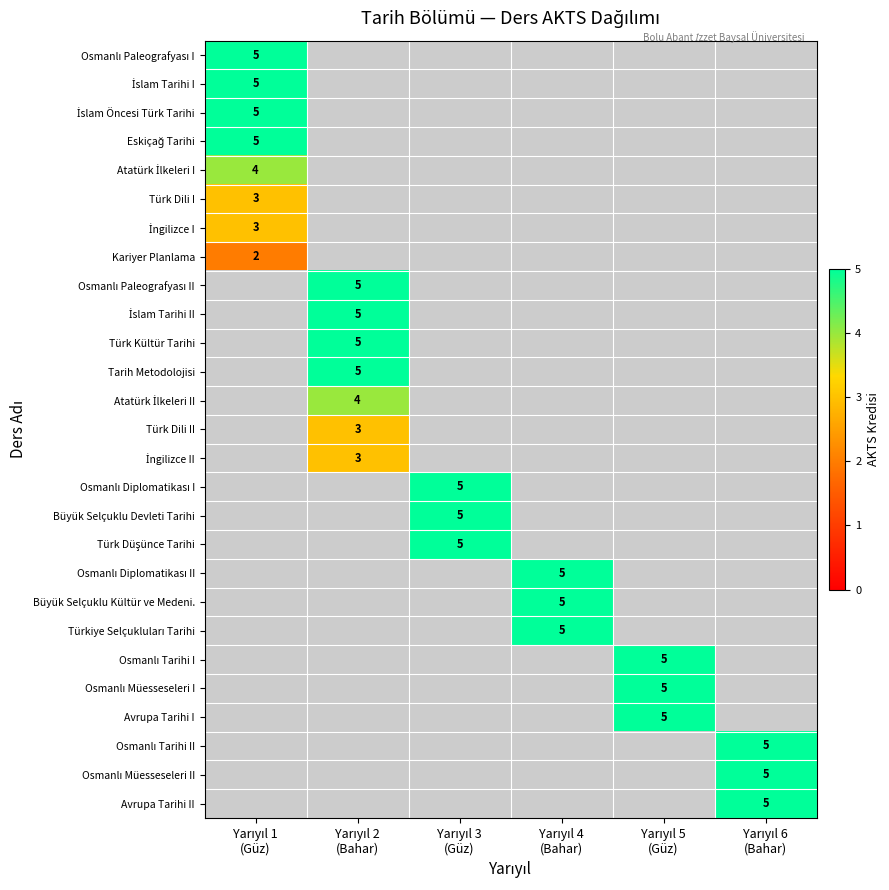

Which category has the lowest value across all series?

Yarıyıl 1
(Güz)